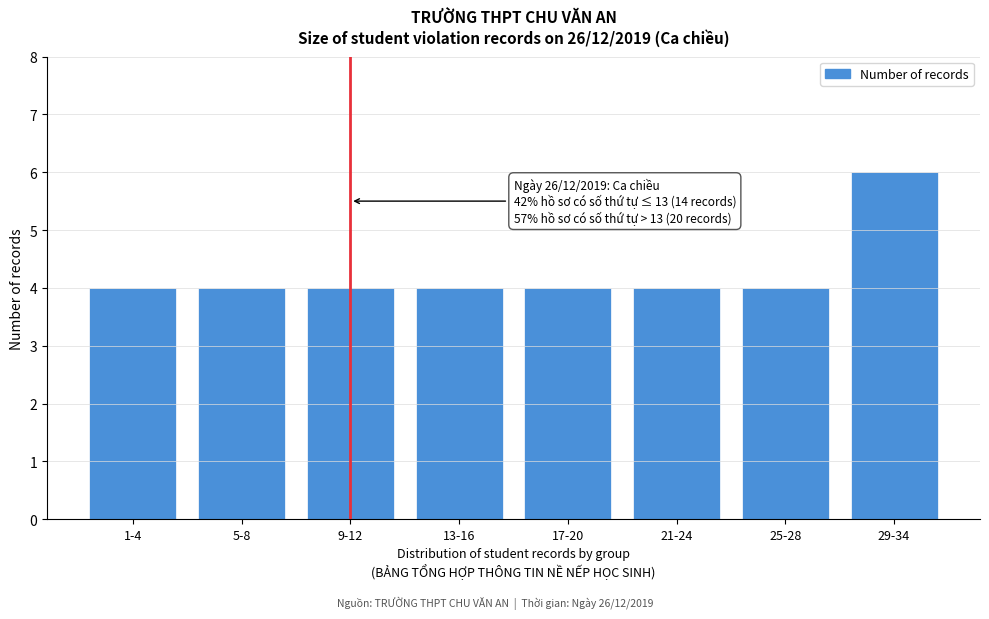

Reading left to right, what are all the values shown in this chart?

1-4=4	5-8=4	9-12=4	13-16=4	17-20=4	21-24=4	25-28=4	29-34=6